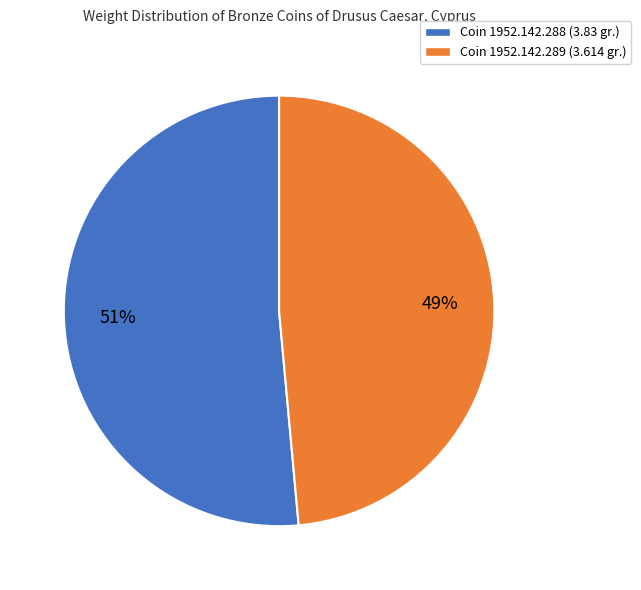

To the nearest percent, what percentage of the pie is Coin 1952.142.288 (3.83 gr.)?

51%